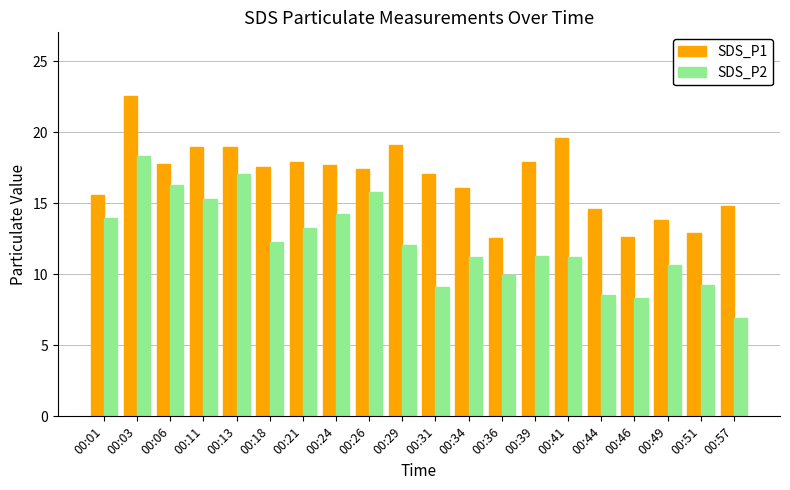

At which category is the sum across all series the highest?

00:03